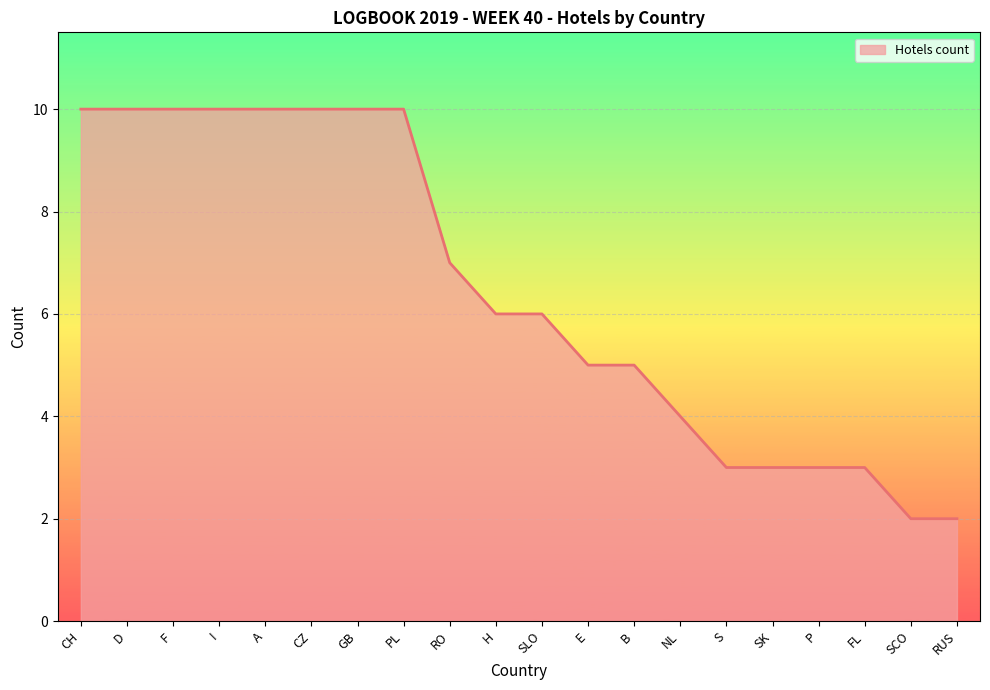

Is it true that the value at RO is 7?

True